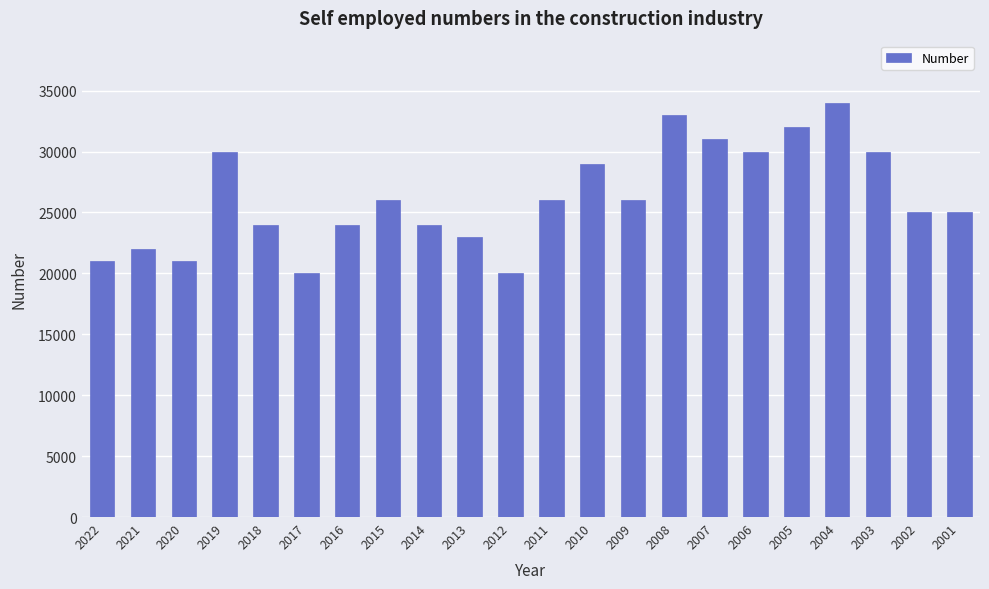

How many categories are shown in the chart?

22